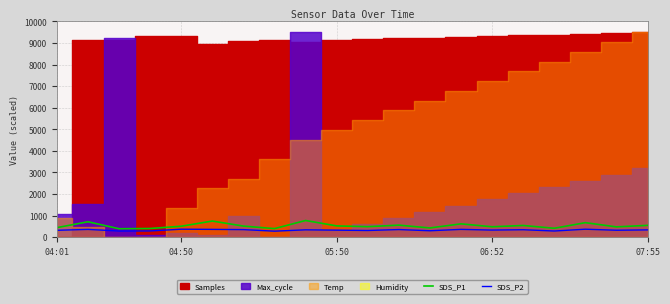

True or false: SDS_P1 and SDS_P2 cross at least once.

False